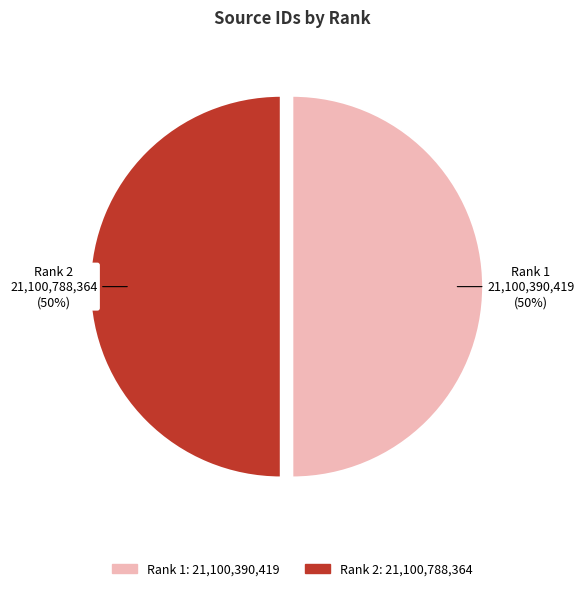

Do Rank 2 and Rank 1 together represent more than half of the pie?

Yes